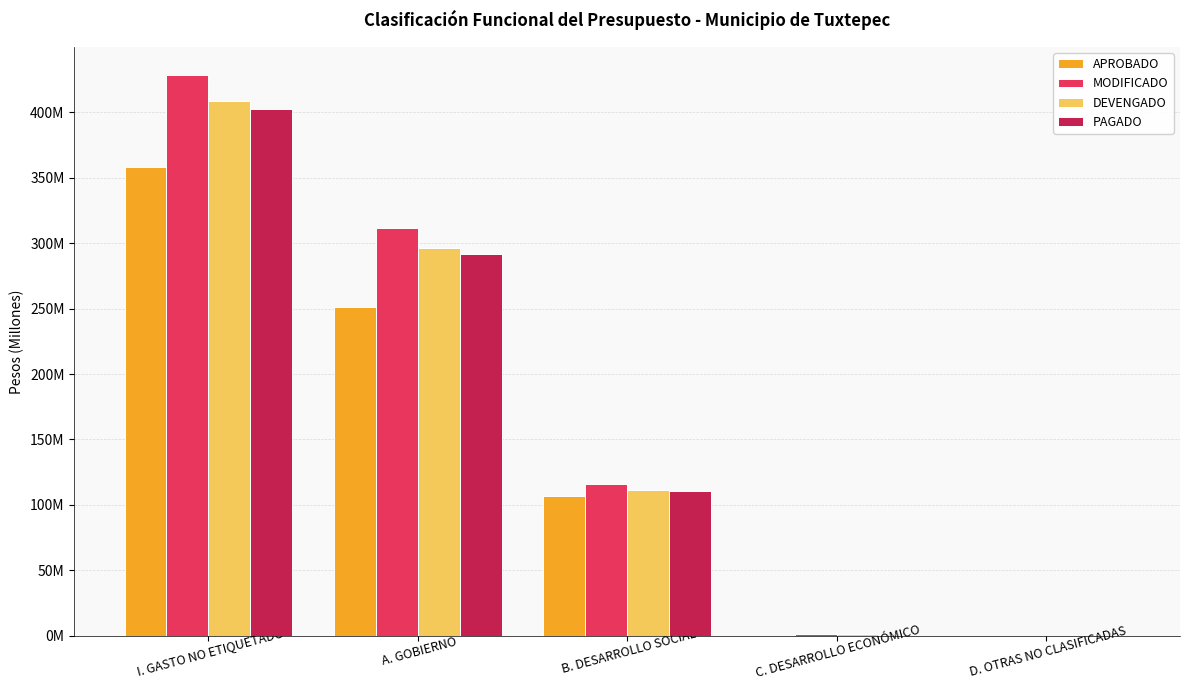

Are the bars grouped side by side (vs. stacked)?

Yes